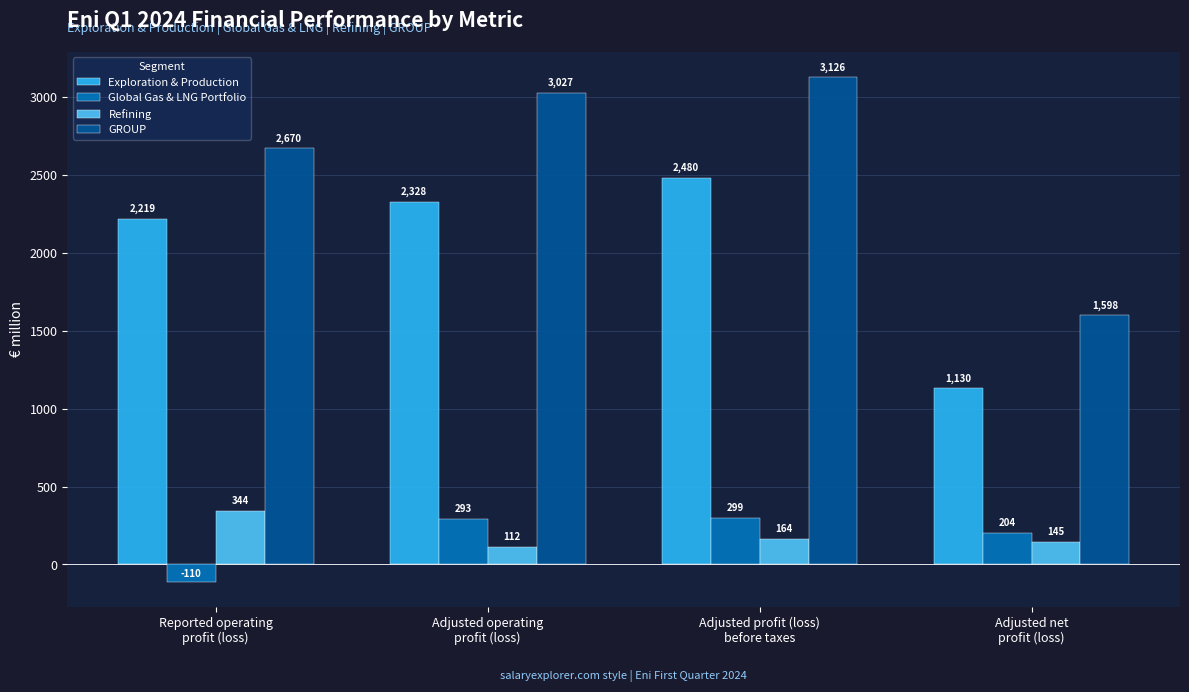

Rank the series by their maximum value, from lowest to highest.

Global Gas & LNG Portfolio, Refining, Exploration & Production, GROUP